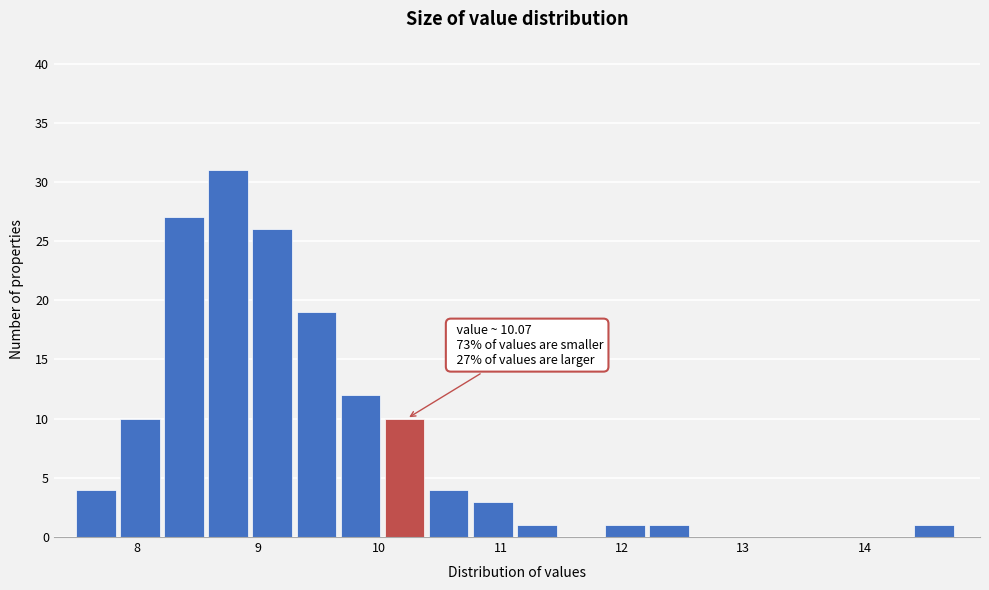

Read against the x-axis, roughly where is the centre of the tallest bar?

8.8